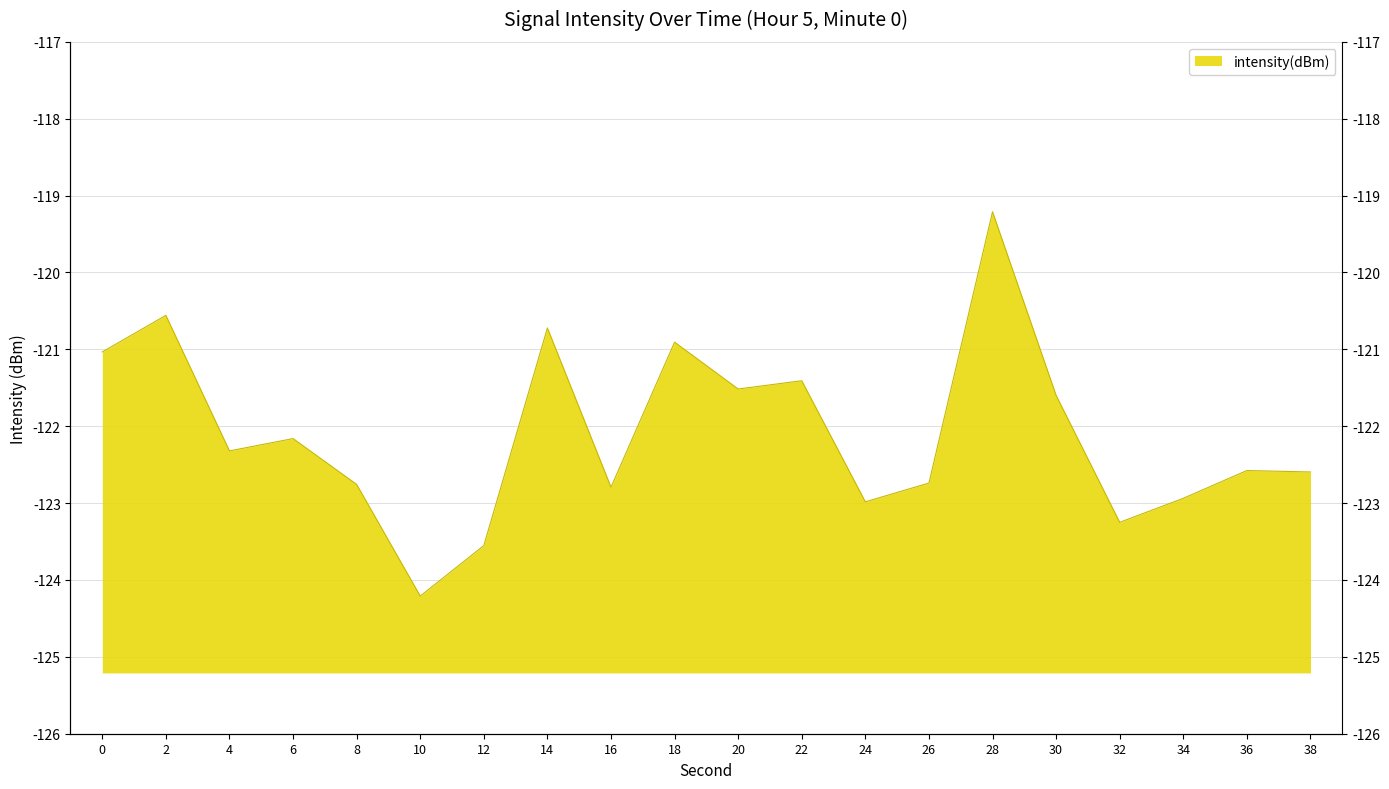

What is the value of the 6th point from the left?

-124.2